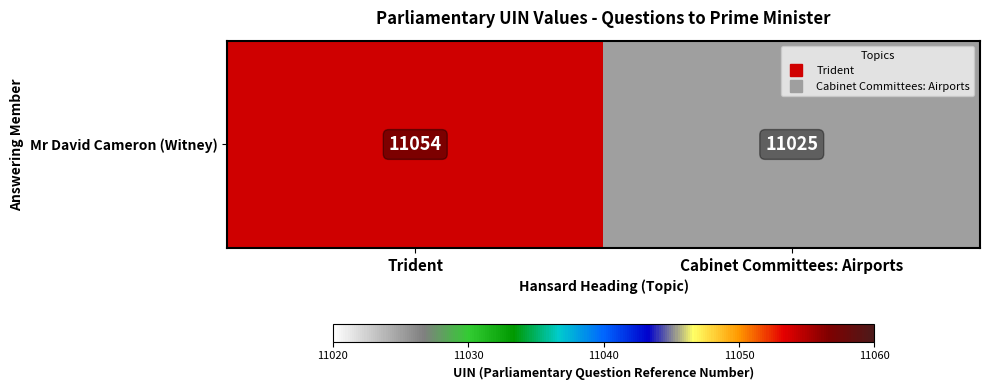

Between Cabinet Committees: Airports and Trident, which is larger?

Trident